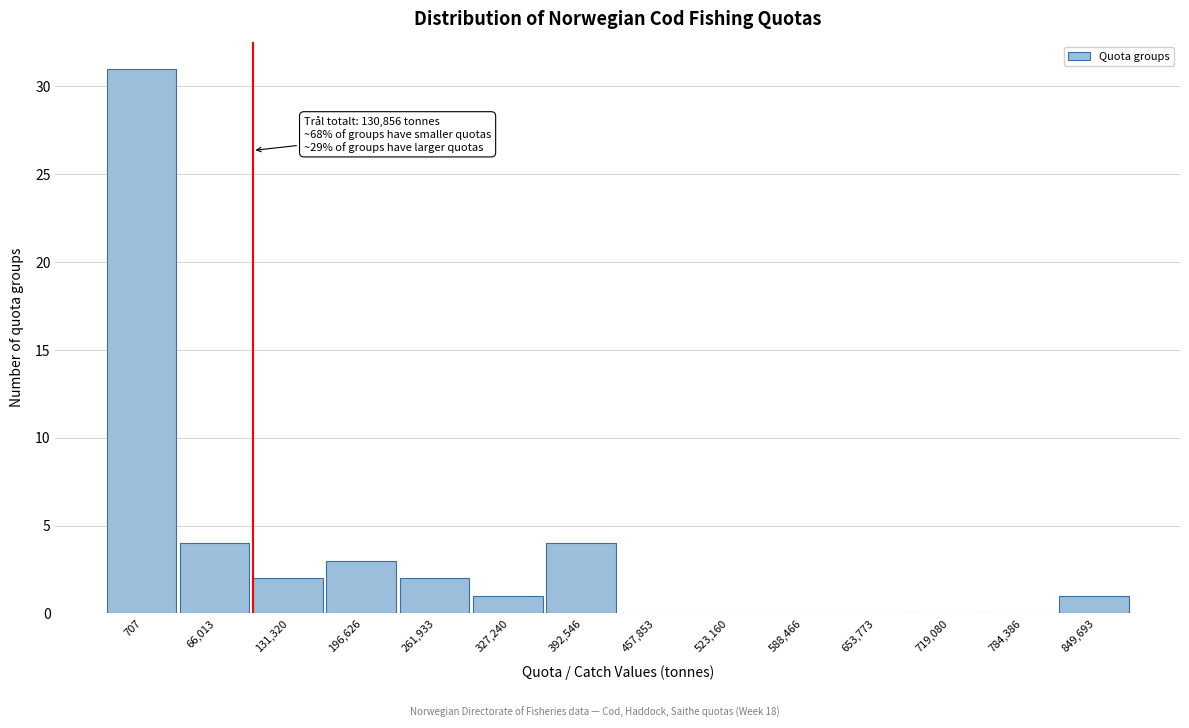

Reading left to right, what are all the values shown in this chart?

707=31	66,013=4	131,320=2	196,626=3	261,933=2	327,240=1	392,546=4	457,853=0	523,160=0	588,466=0	653,773=0	719,080=0	784,386=0	849,693=1